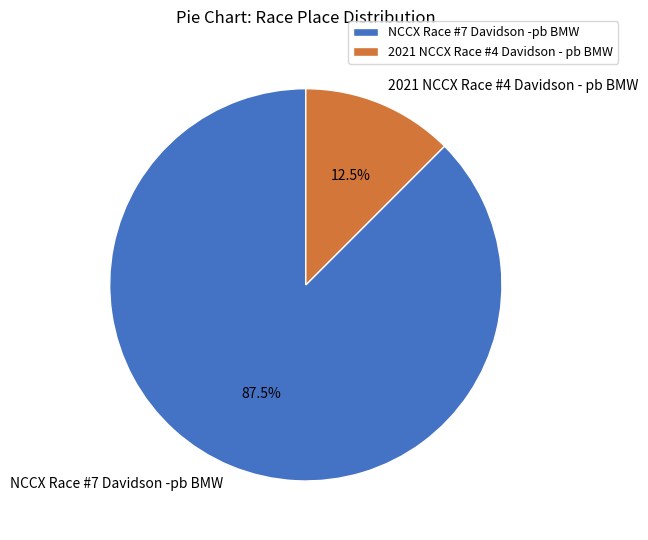

Is it true that NCCX Race #7 Davidson -pb BMW is 77% of the pie?

False